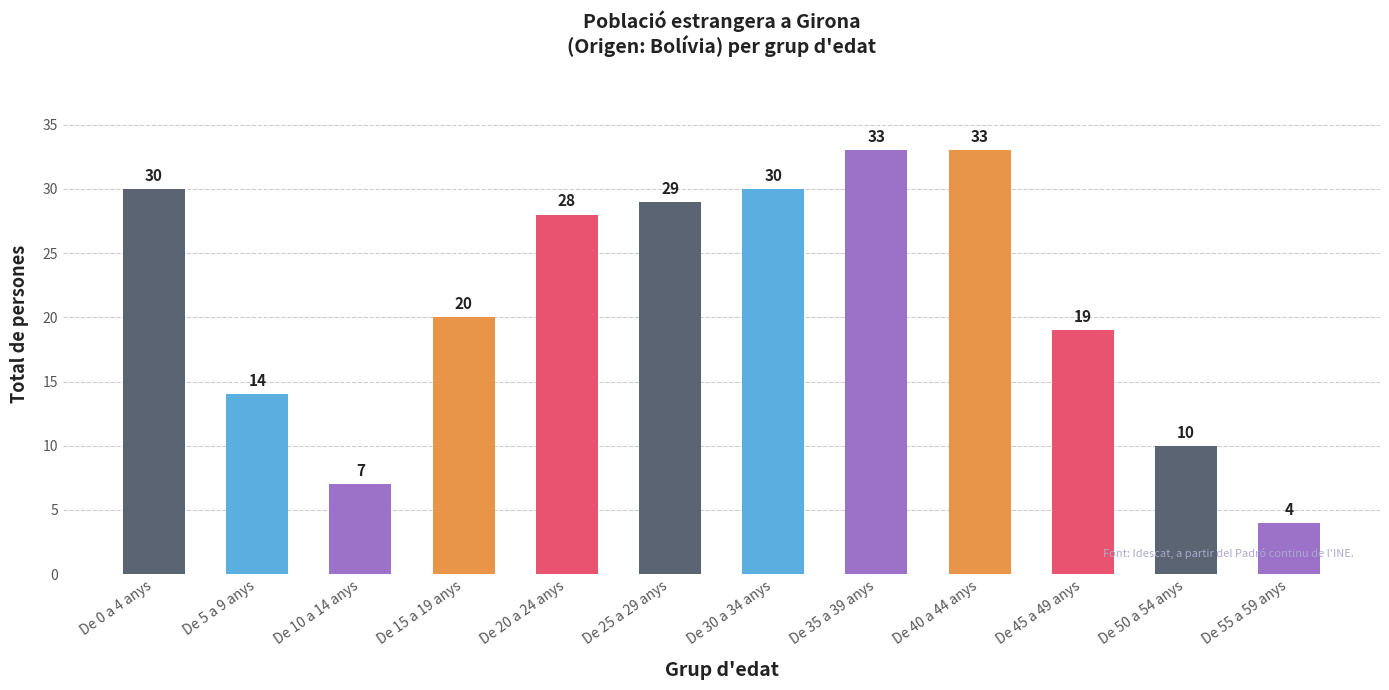

Are the bars horizontal?

No